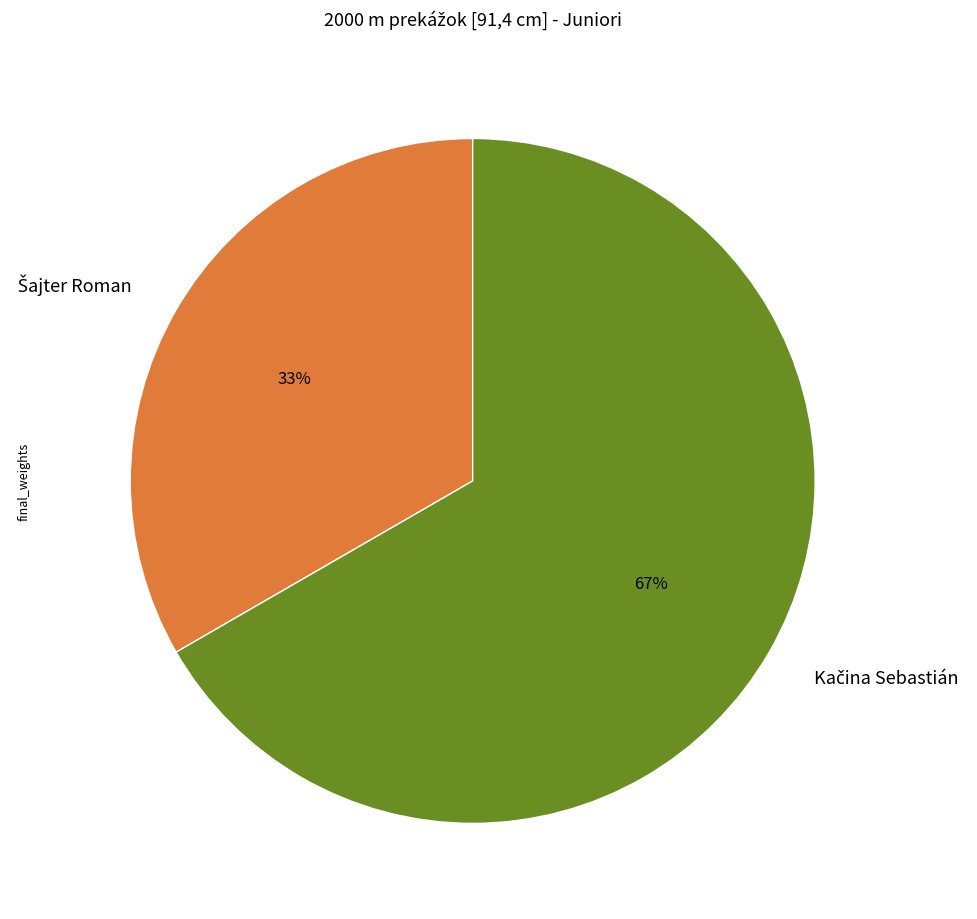

Is there a majority slice in this chart?

Yes